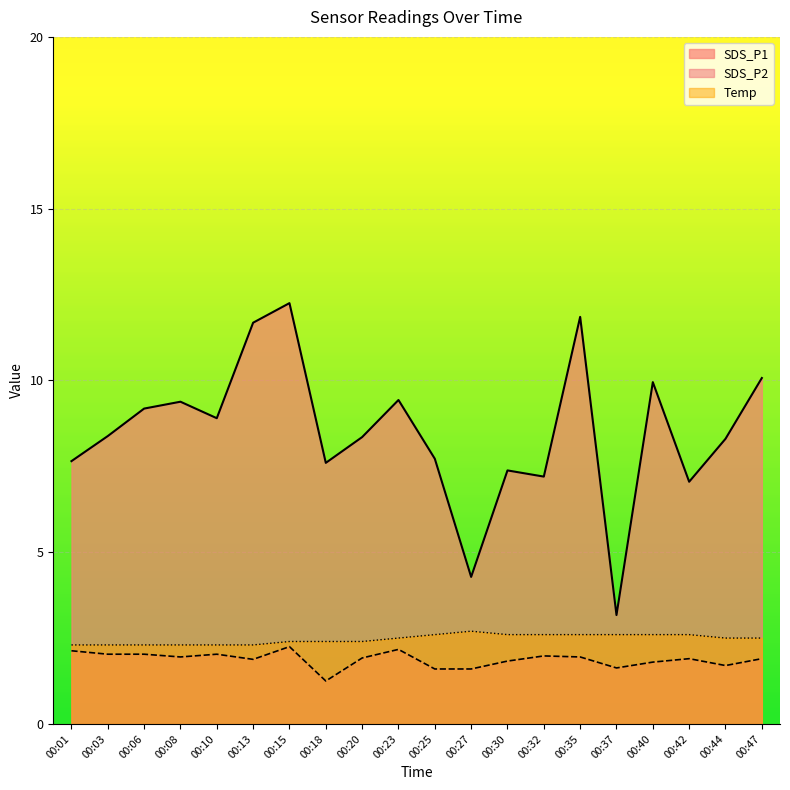

True or false: Temp has more than 1 points higher than both neighbors.

False